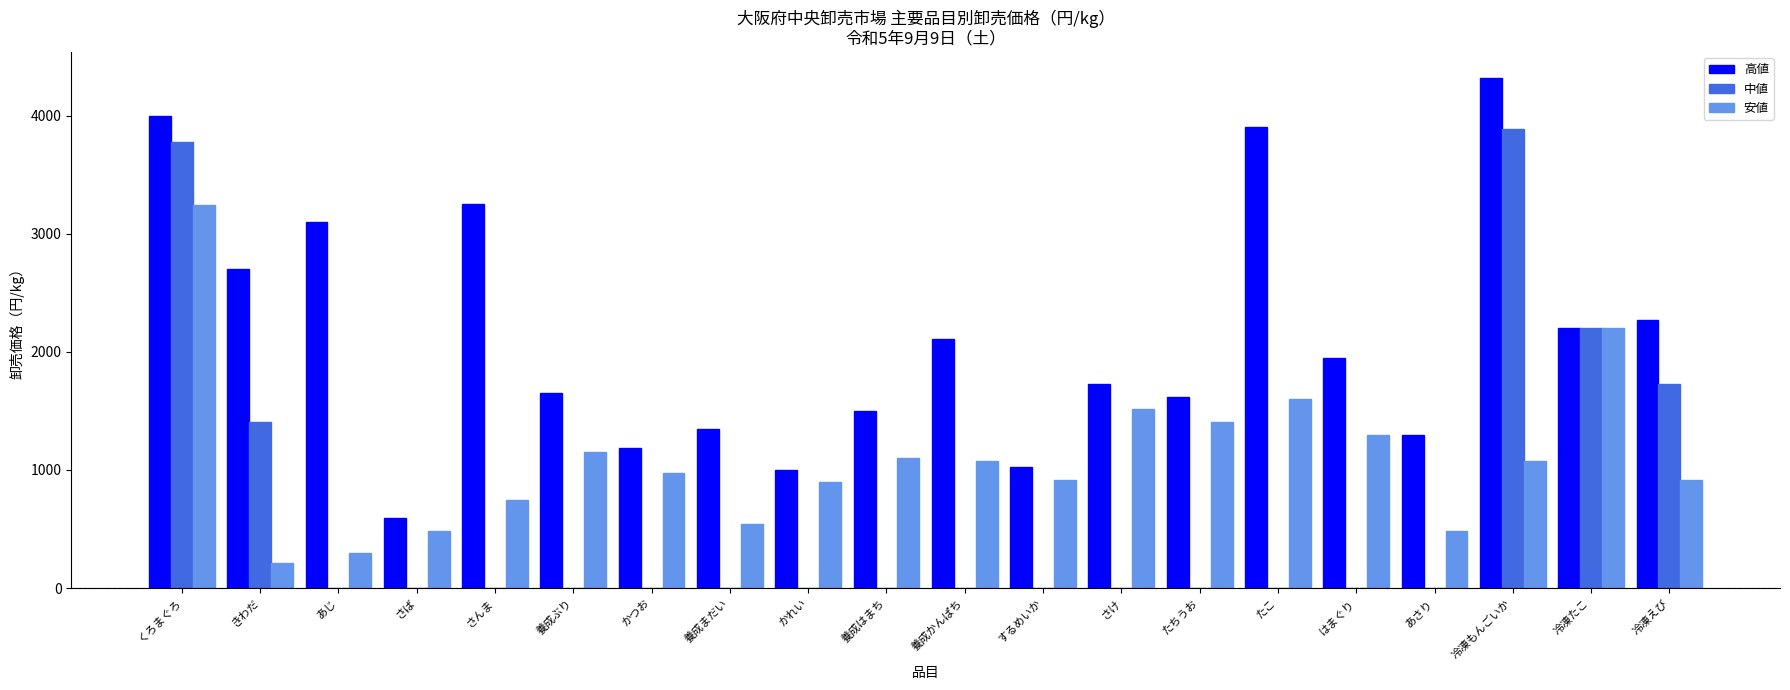

Which series has the largest total across all categories?

高値